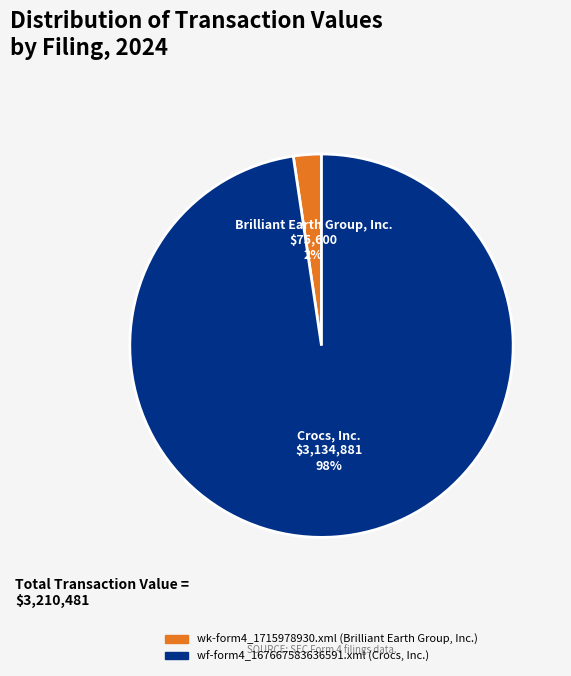

Which slice is the largest?

wf-form4_167667583636591.xml